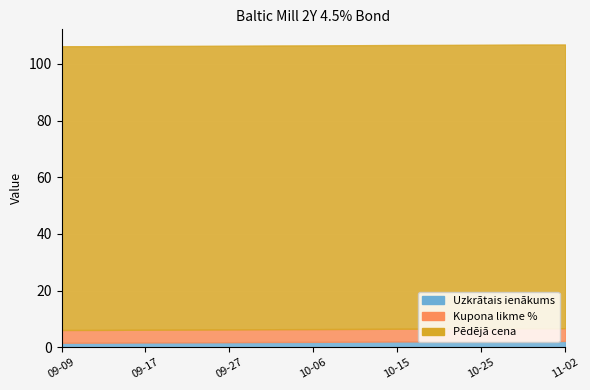

Which series has the largest total across all categories?

Pēdējā cena